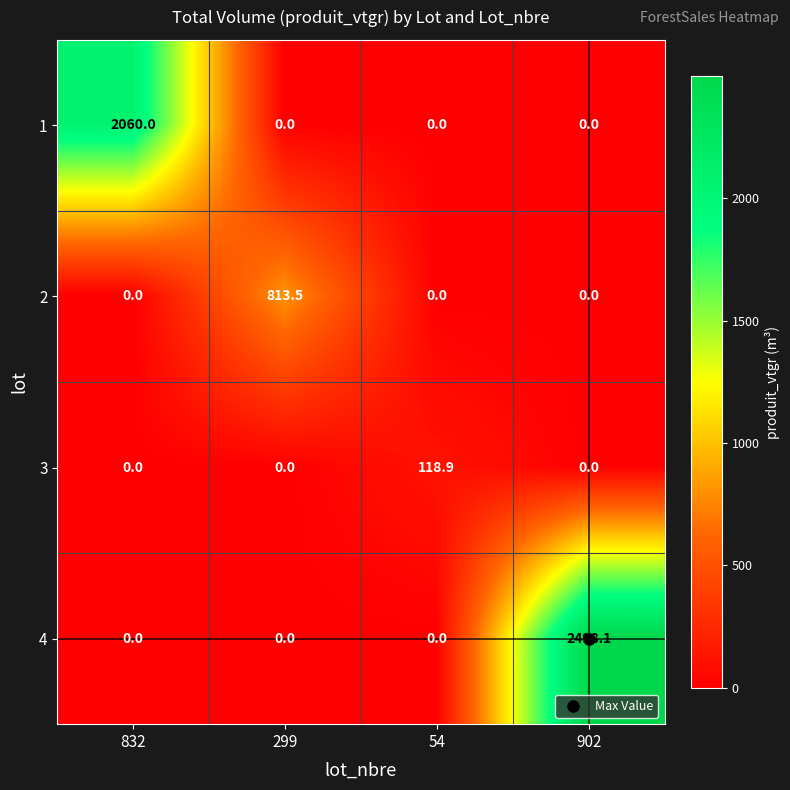

Which series has the largest total across all categories?

4